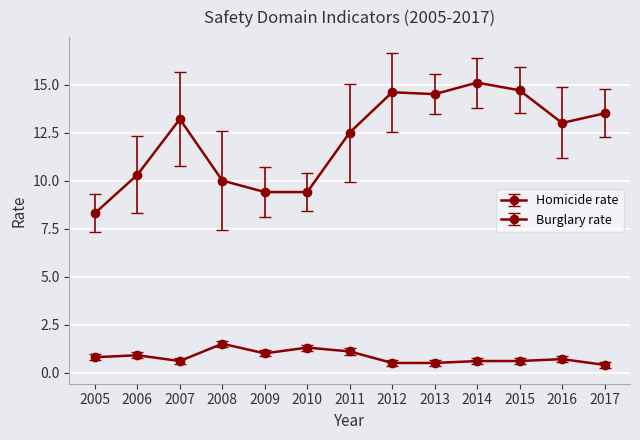

How many data points in Burglary rate are less than 13?

6